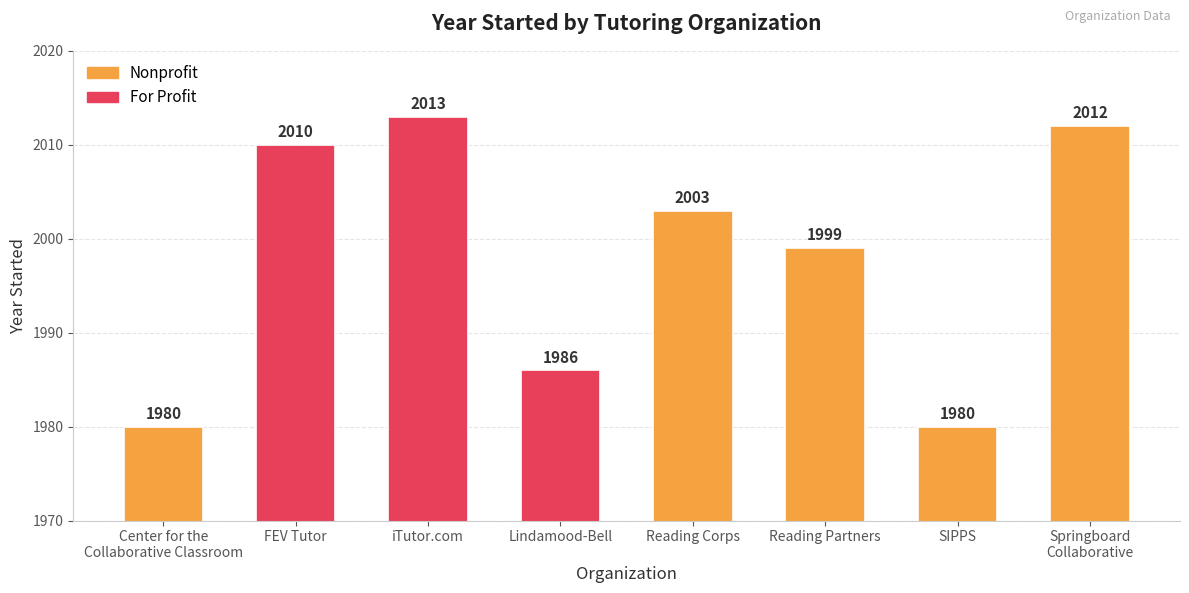

What is the ratio of the value at SIPPS to the value at Reading Partners?

1.0